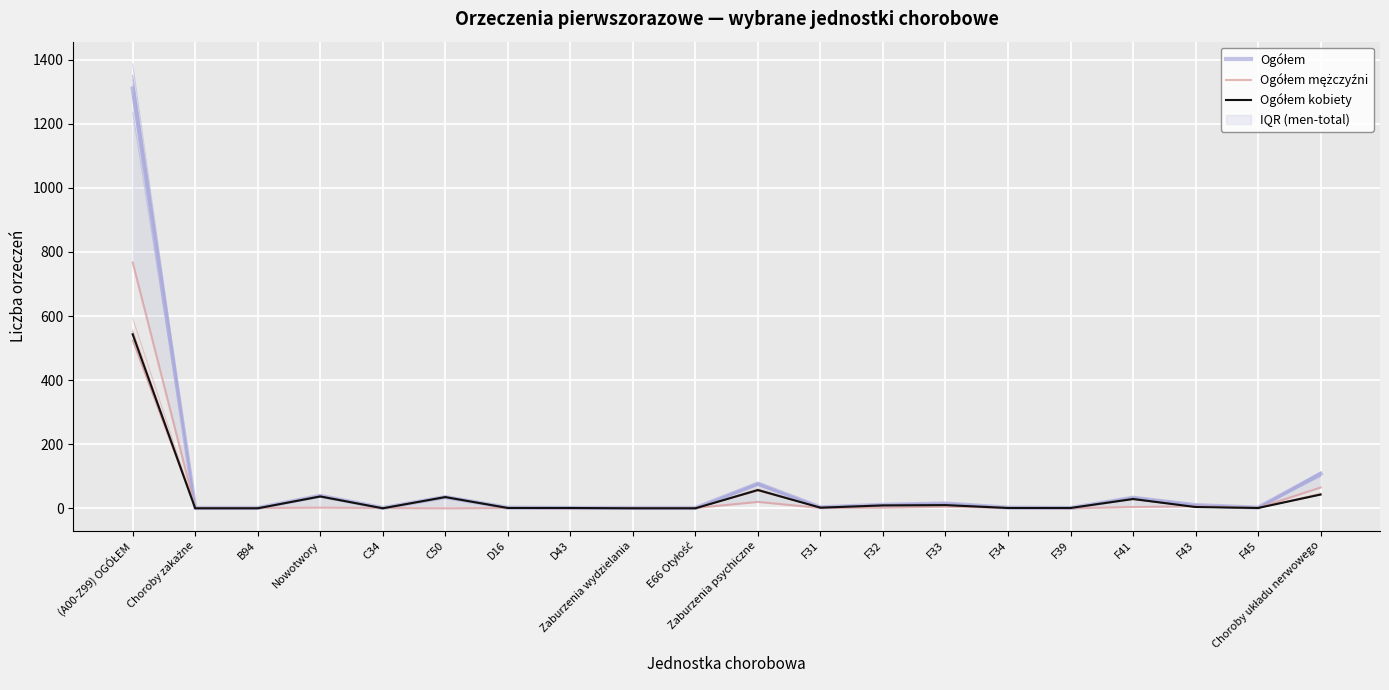

At which category does Ogółem reach its first local peak?

Nowotwory